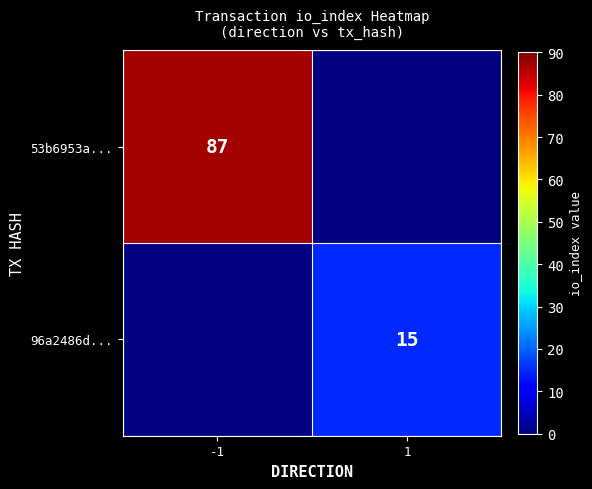

At how many categories does at least one series exceed 53?

1